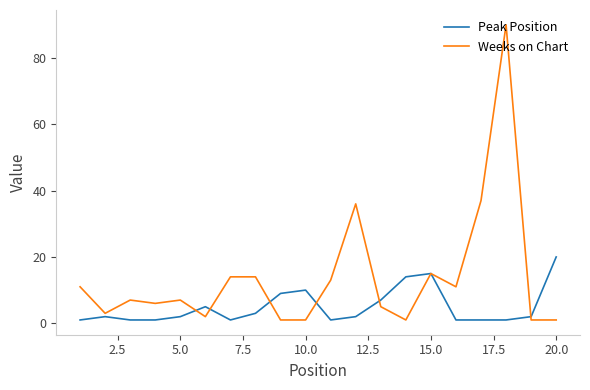

What is the highest value of the Peak Position series?

20